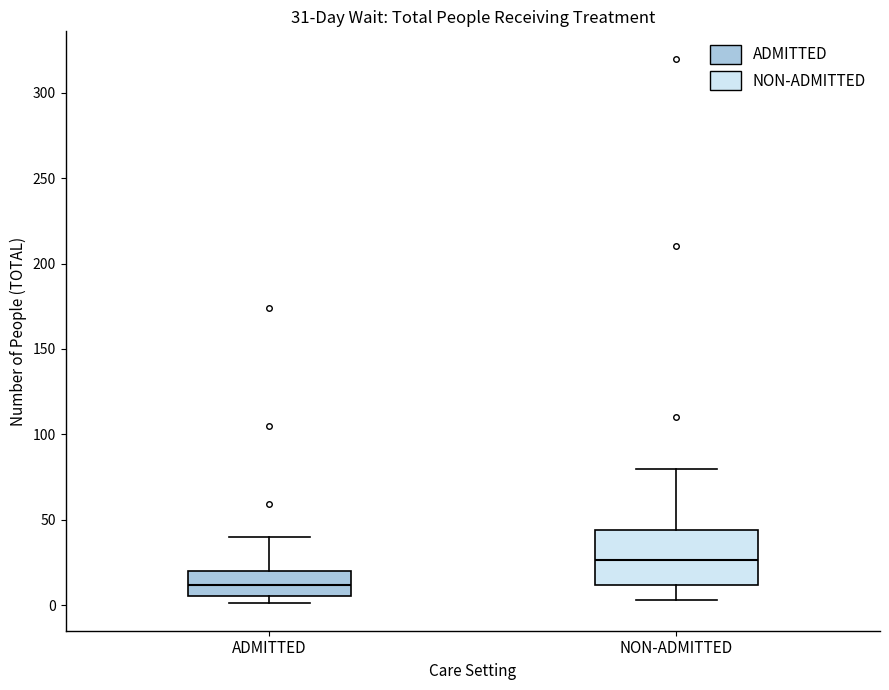

Which box is the tallest, from its lower edge to its upper edge?

NON-ADMITTED